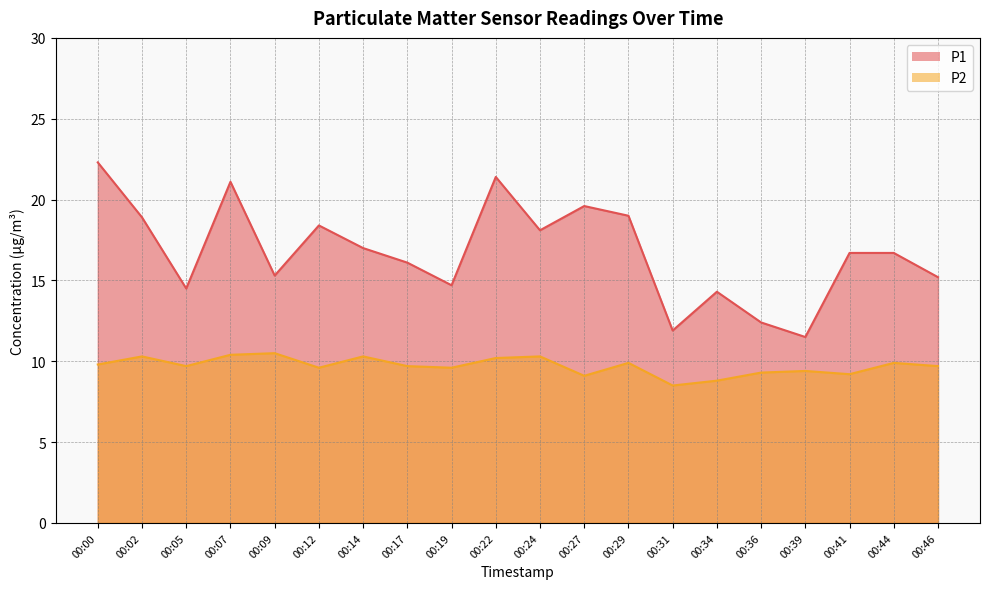

At which category does P2 reach its first local valley?

00:05